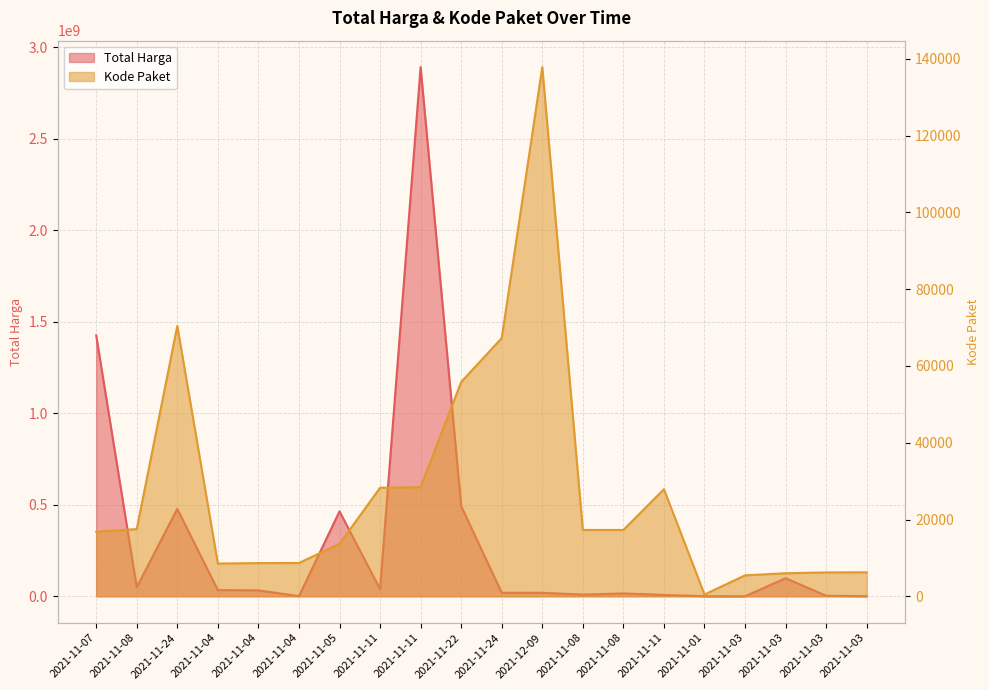

Is it true that Total Harga equals 64216376 at 2021-11-03?

False